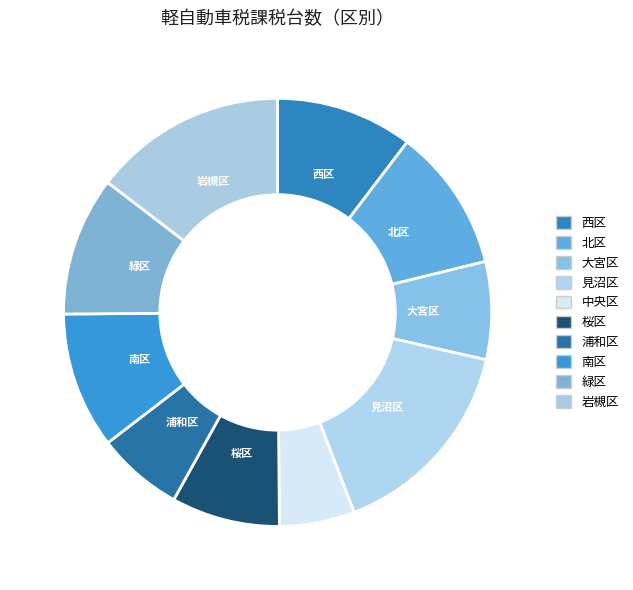

Is there a majority slice in this chart?

No